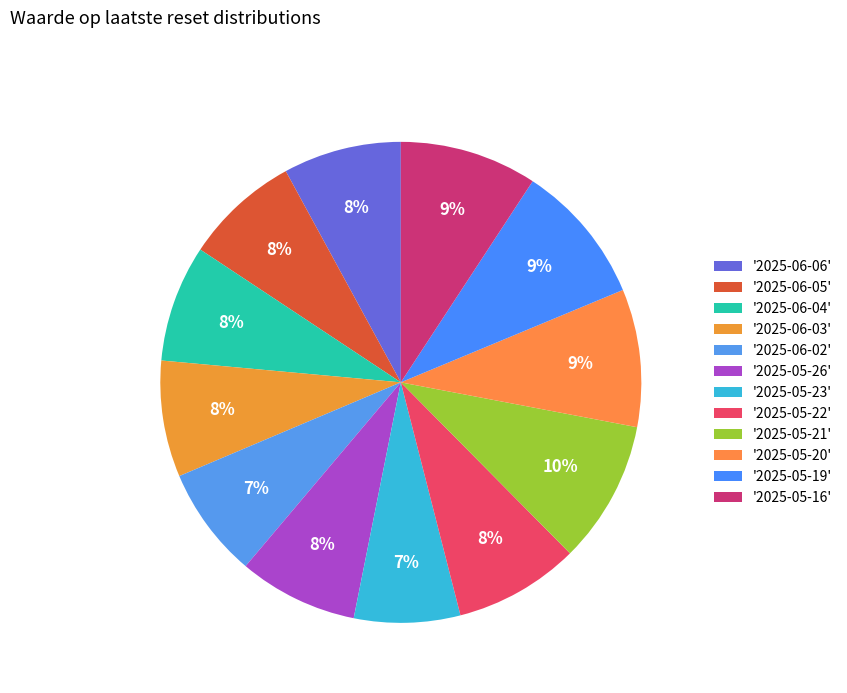

To the nearest percent, what is the average slice percentage?

8%